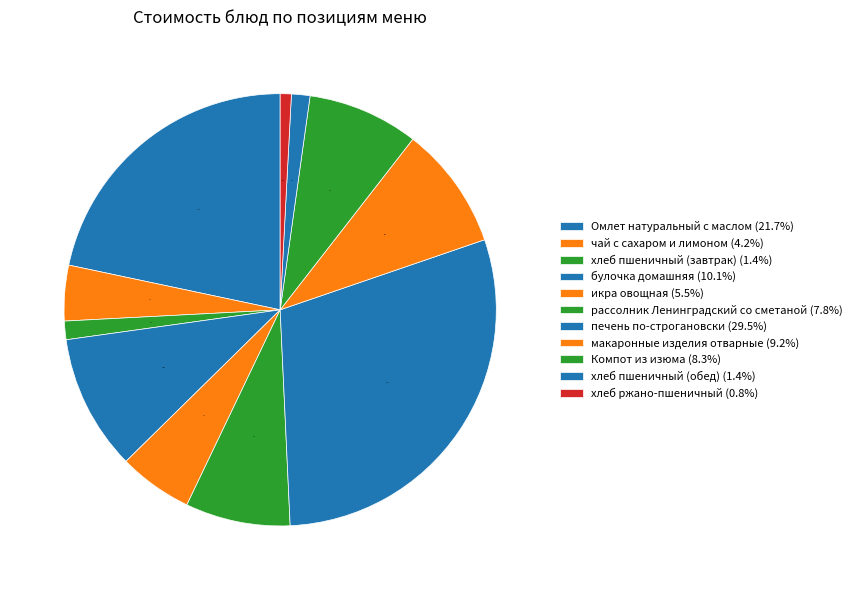

How many slices are in this pie chart?

11